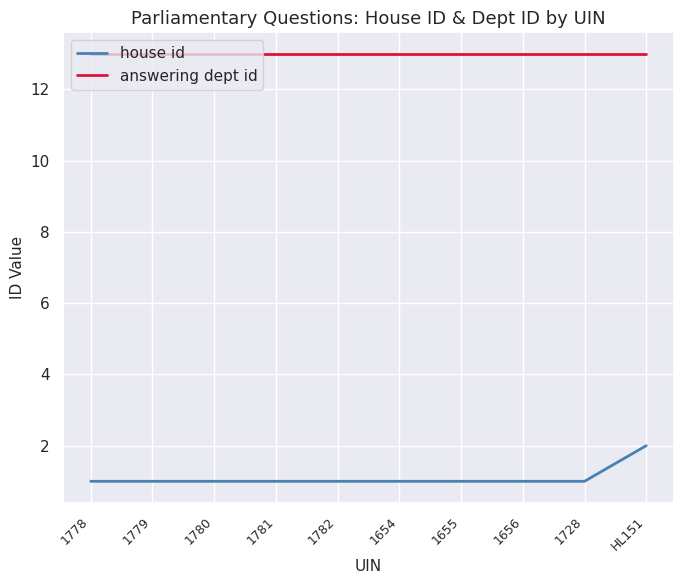

What is the highest value of the answering dept id series?

13